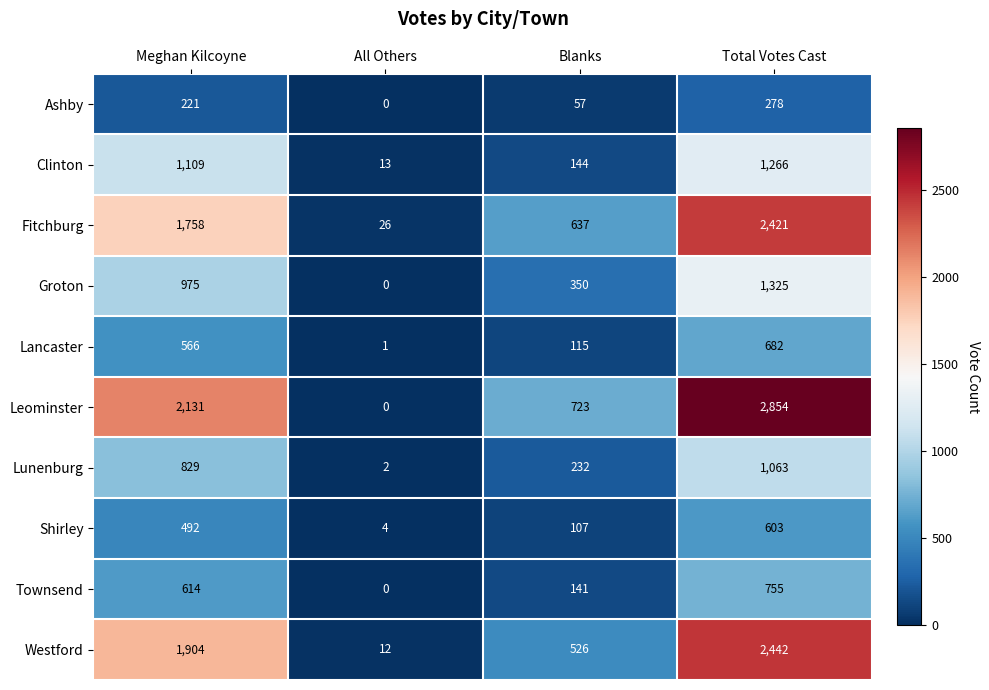

At which category does the chart reach its minimum across all series?

All Others